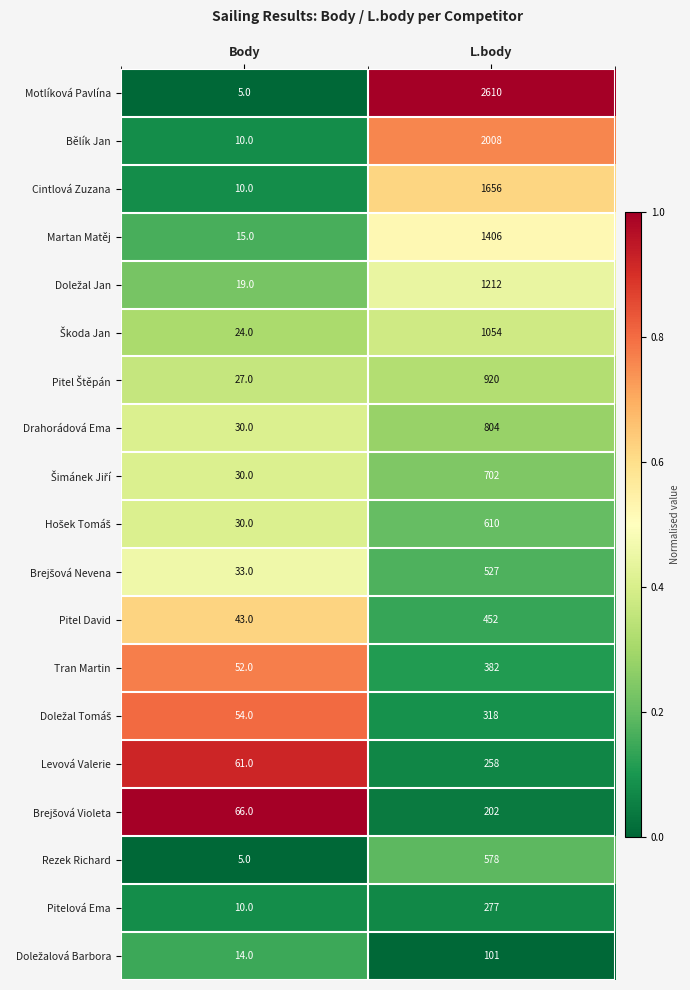

What is the total value across all series at L.body?

16077